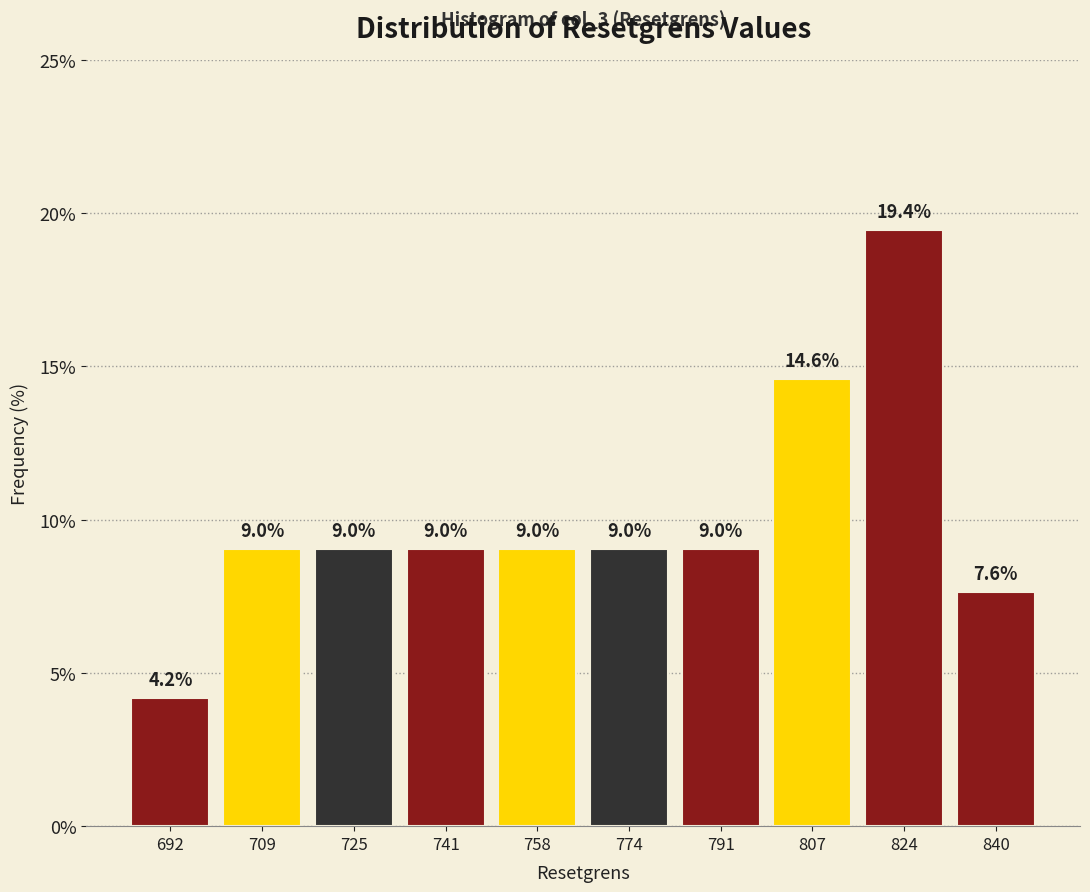

Reading left to right, list every bar in this chart as the range it spans on the x-axis followed by its height. The bar edges are not printed on the chart, so give them approximately, as read against the axis.

684 to 700: 4.2
700 to 716: 9.0
716 to 734: 9.0
734 to 750: 9.0
750 to 766: 9.0
766 to 782: 9.0
782 to 798: 9.0
798 to 816: 14.6
816 to 832: 19.4
832 to 848: 7.6